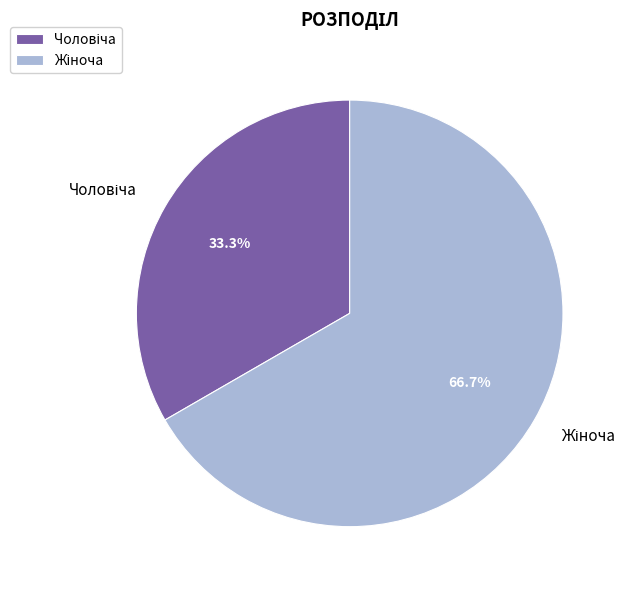

Does any single category account for the majority?

Yes